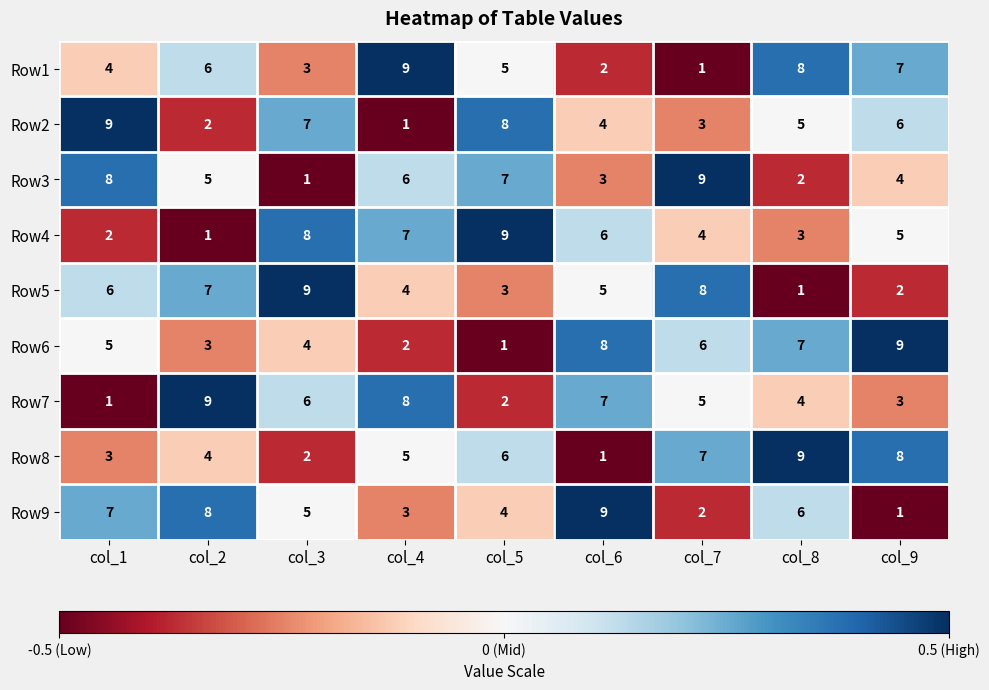

Is the value of Row2 at col_4 greater than the value of Row8 at col_9?

No